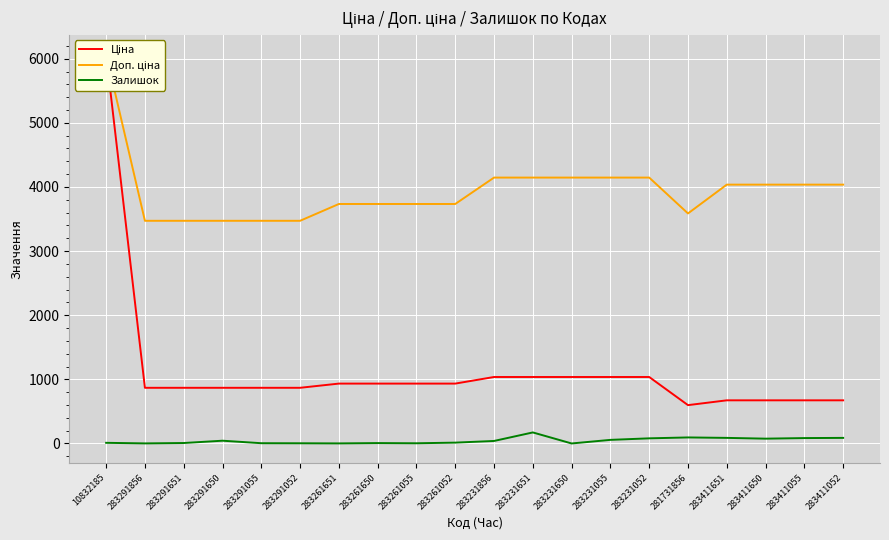

Reading left to right, list all the values displayed in this chart.

Ціна: 6067.2	868.0	868.0	868.0	868.0	868.0	933.5	933.5	933.5	933.5	1036.5	1036.5	1036.5	1036.5	1036.5	597.8	672.7	672.7	672.7	672.7
Доп. ціна: 6067.2	3472.1	3472.1	3472.1	3472.1	3472.1	3734.2	3734.2	3734.2	3734.2	4145.9	4145.9	4145.9	4145.9	4145.9	3586.7	4036.0	4036.0	4036.0	4036.0
Залишок: 10.0	1.0	7.0	43.0	4.0	3.0	1.0	6.0	3.0	13.0	39.0	172.0	0.0	56.0	80.0	94.0	87.0	75.0	84.0	87.0